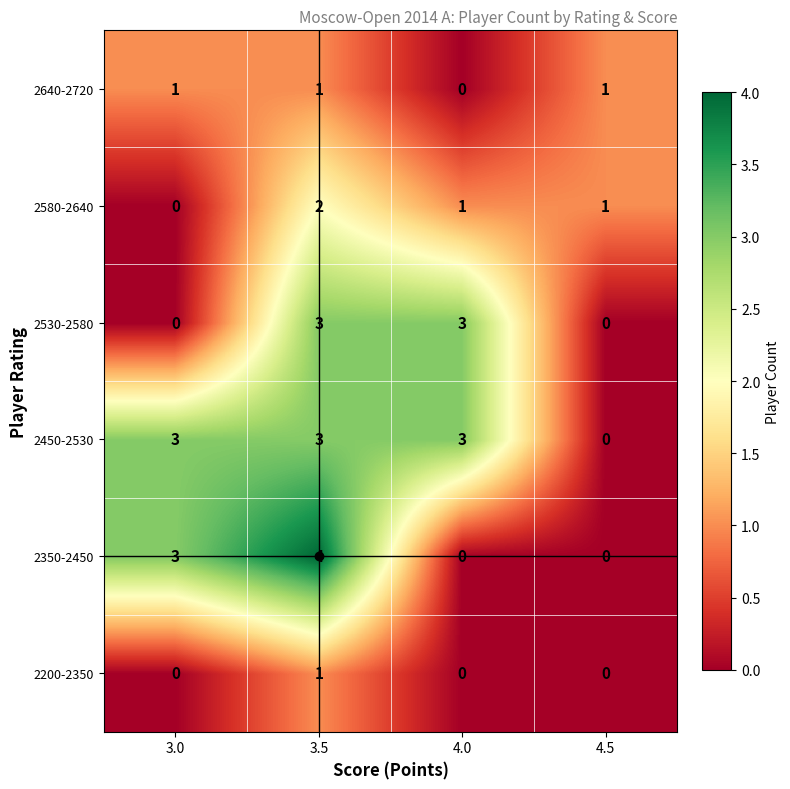

What is the greatest value displayed?

4